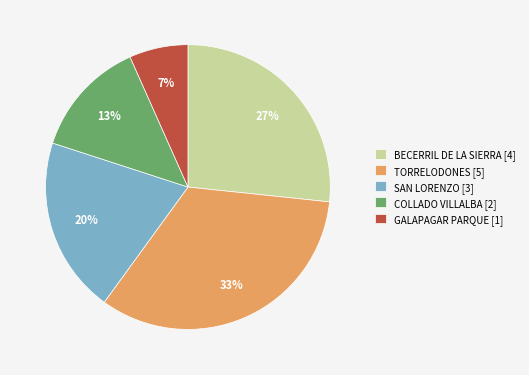

Which slice is the smallest?

GALAPAGAR PARQUE